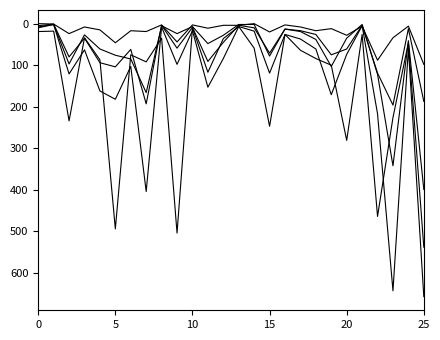

The value of Permis séjour (B) Hommes at 5 is 1. True or false?

False